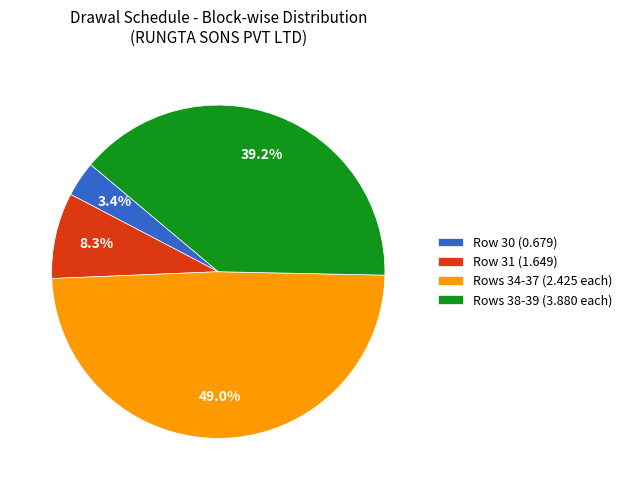

Which category has the biggest portion of the pie?

Rows 34-37 (2.425 each)